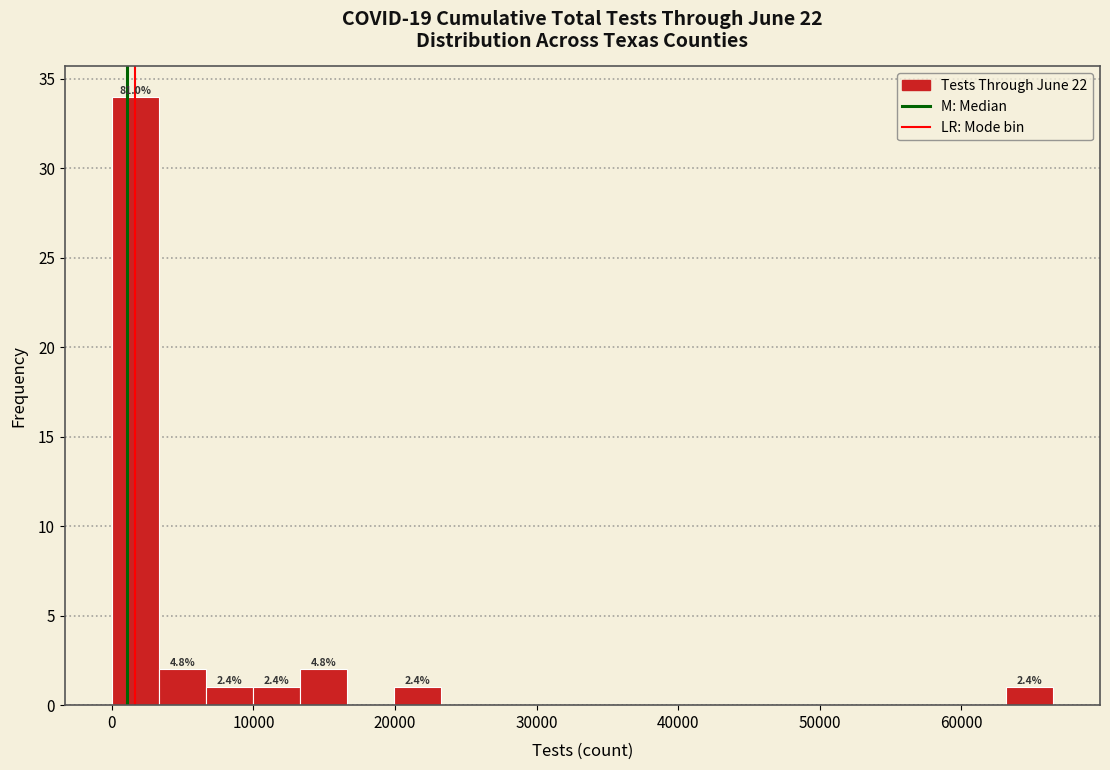

Read against the x-axis, roughly where is the centre of the tallest bar?

2000